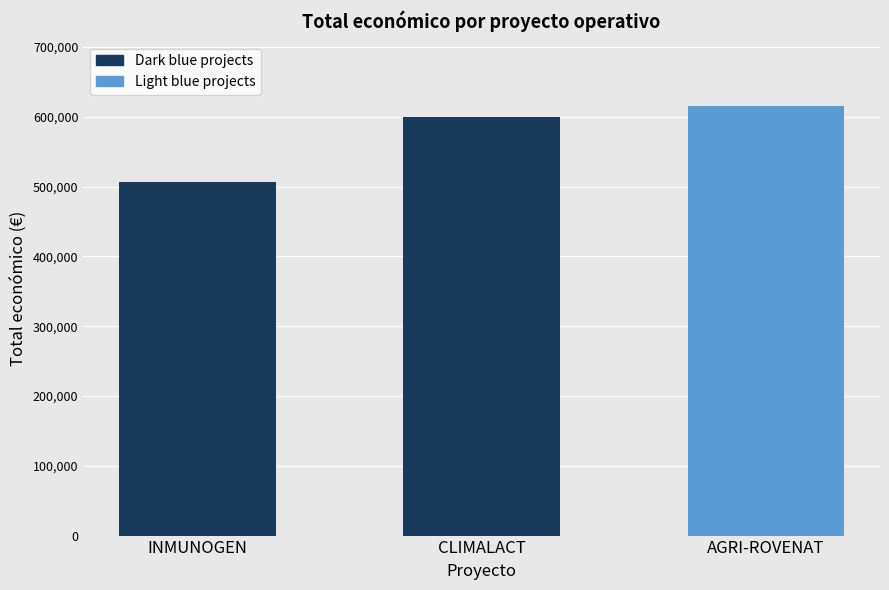

The value at INMUNOGEN is 227678. True or false?

False